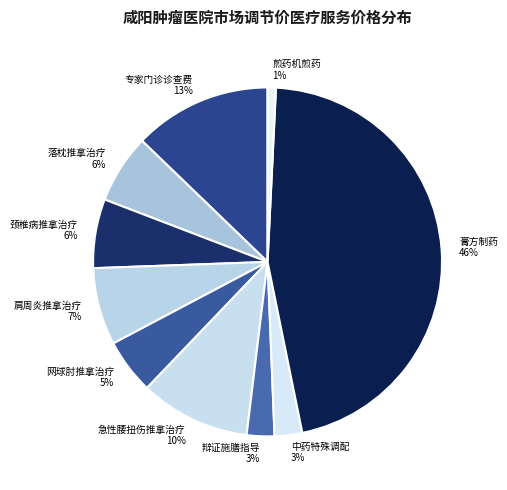

Which category has the biggest portion of the pie?

膏方制药